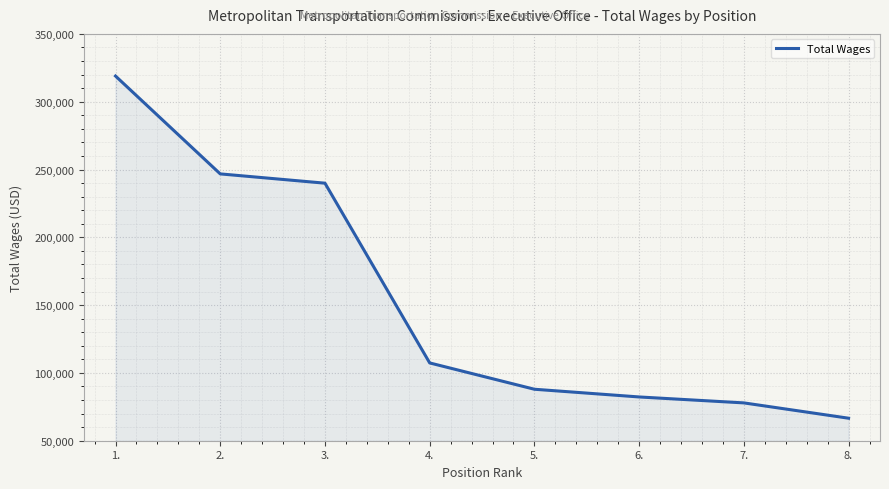

What is the greatest value displayed?

318921